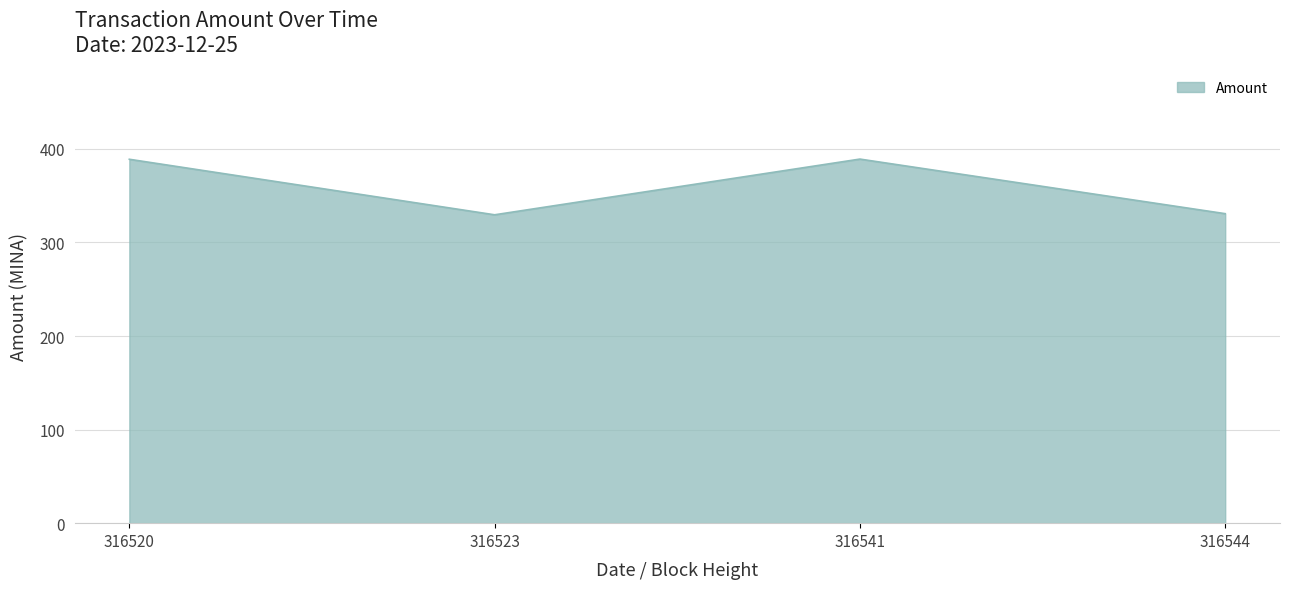

What is the ratio of the value at 316523 to the value at 316541?

0.8